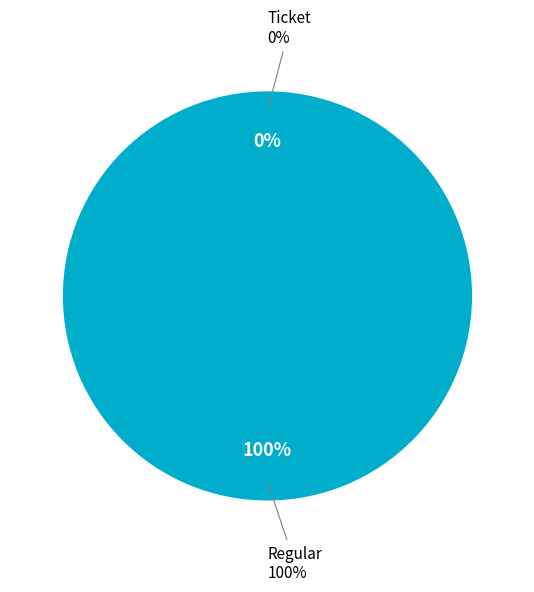

What percentage is the Regular slice, to the nearest percent?

100%